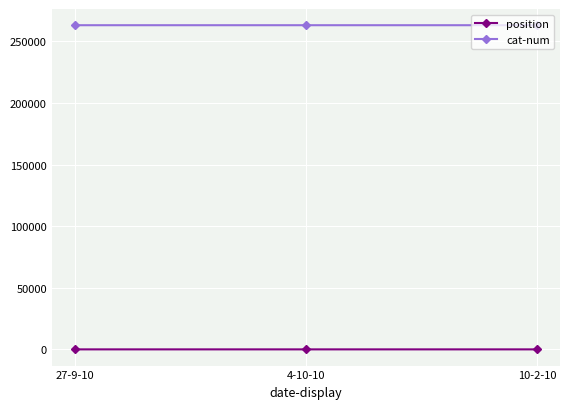

What is the difference between the maximum and second lowest values in the position series?

1